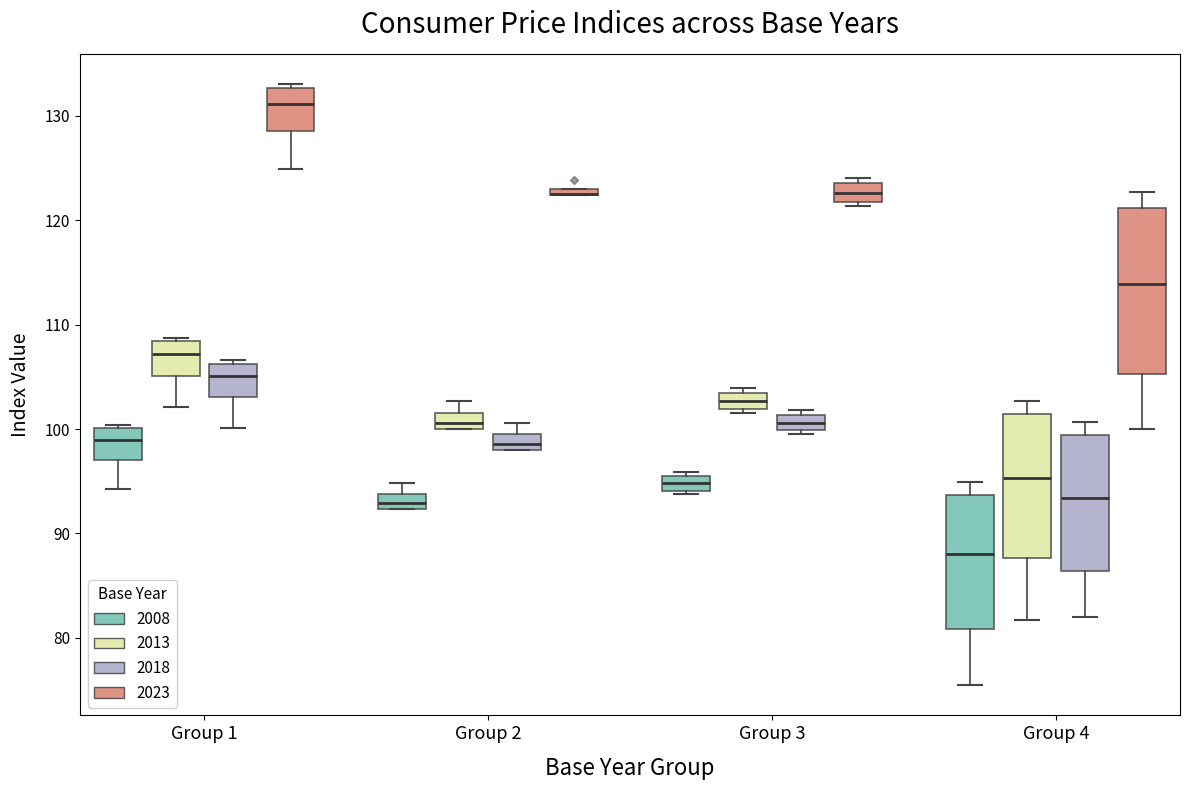

Comparing the boxes themselves (not the whiskers), which one is the tallest?

Group 4 (2023)